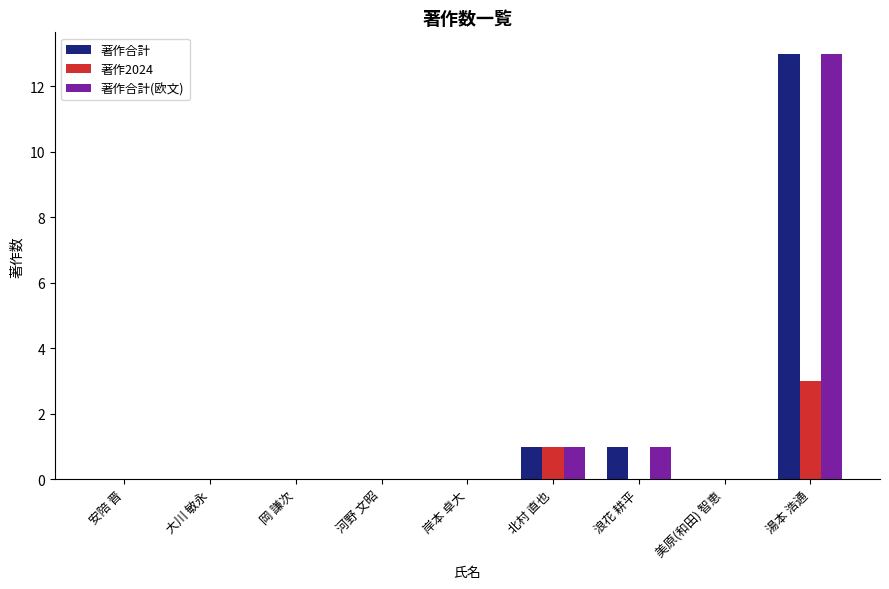

At which label does 著作合計 reach its peak?

湯本 浩通